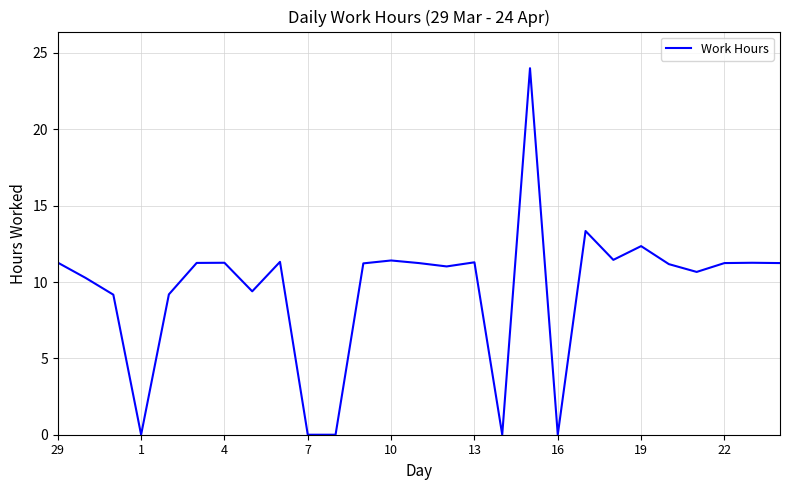

What is the difference between the maximum and minimum values?

24.0